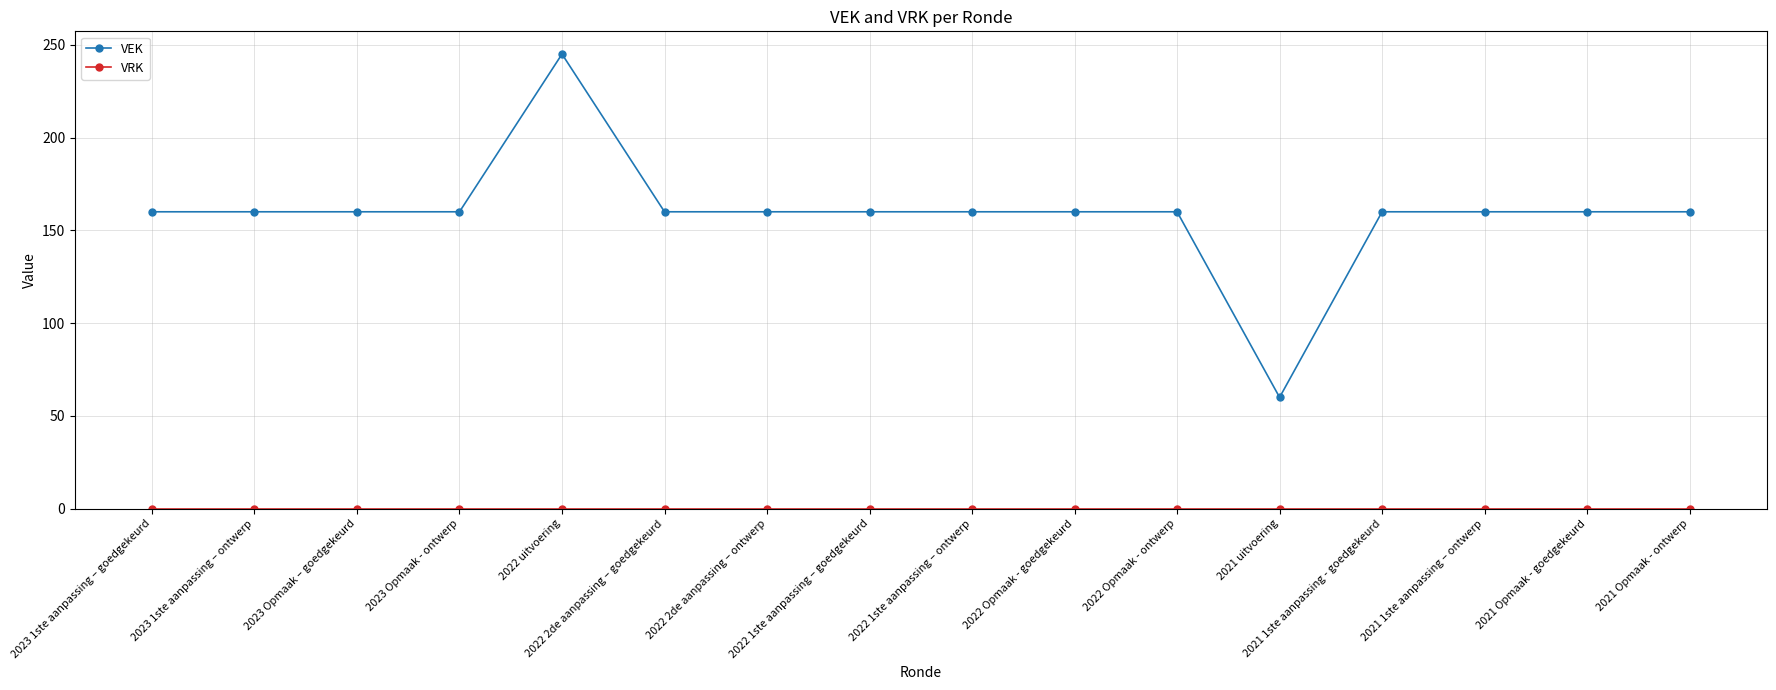

At how many categories does at least one series exceed 106?

15